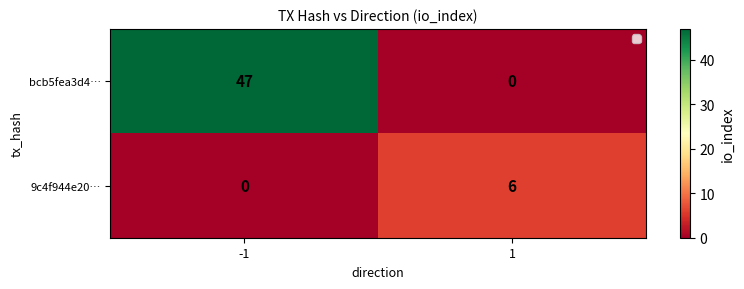

At which category does the chart reach its peak across all series?

-1